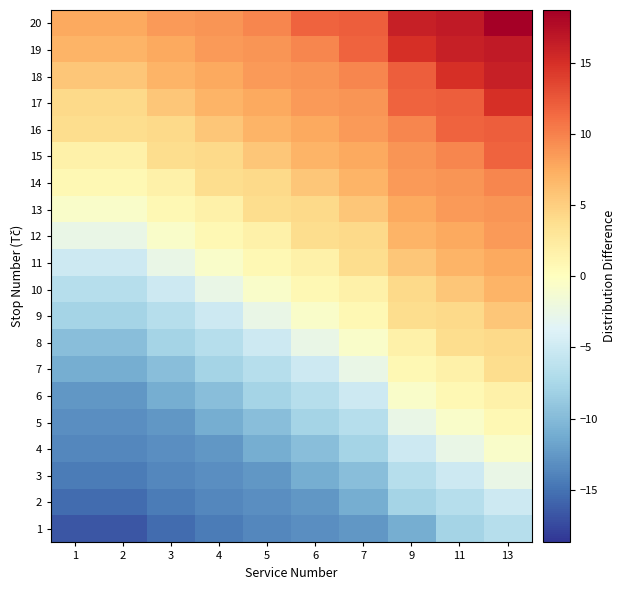

At 13, list the series in order from smallest to largest.

1, 2, 3, 4, 5, 6, 7, 8, 9, 10, 11, 12, 13, 14, 15, 16, 17, 18, 19, 20